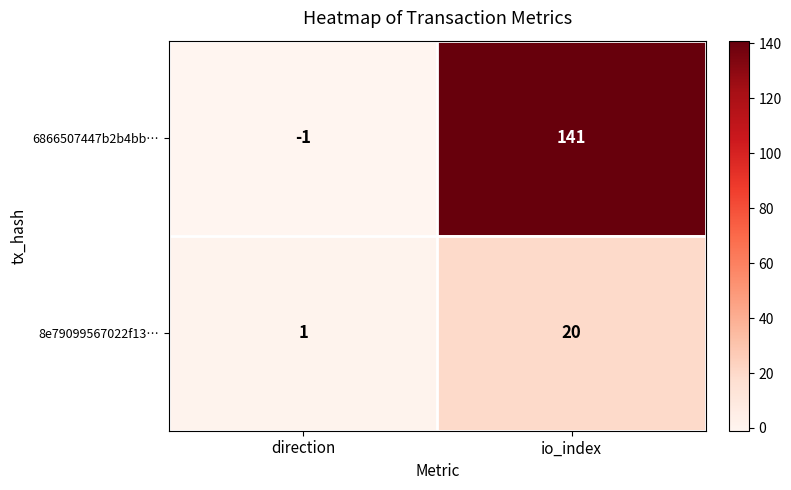

At which category does the chart reach its peak across all series?

io_index